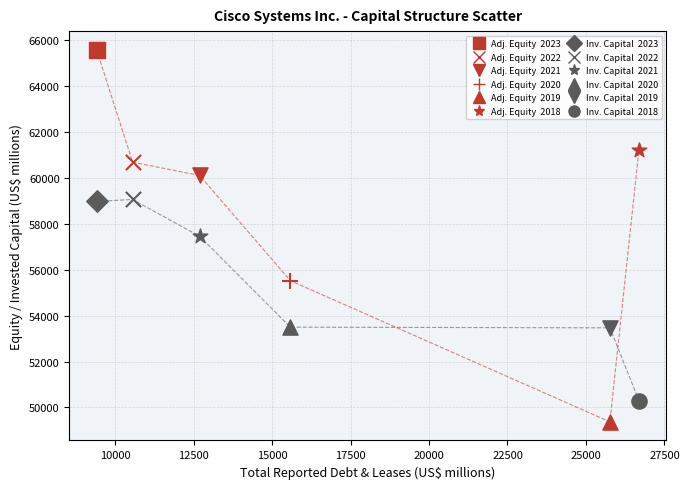

What is the greatest value displayed?

65591